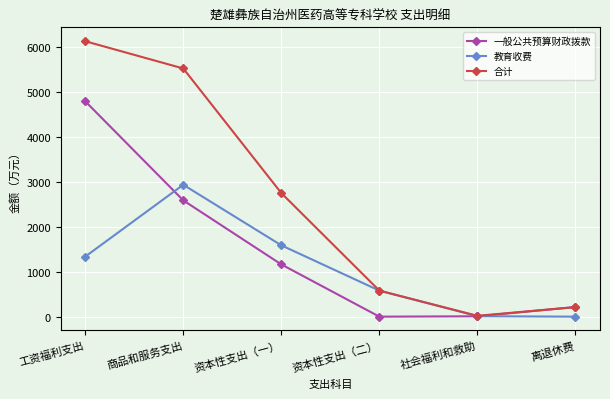

Between 工资福利支出 and 资本性支出（一）, which series saw the biggest shift?

一般公共预算财政拨款